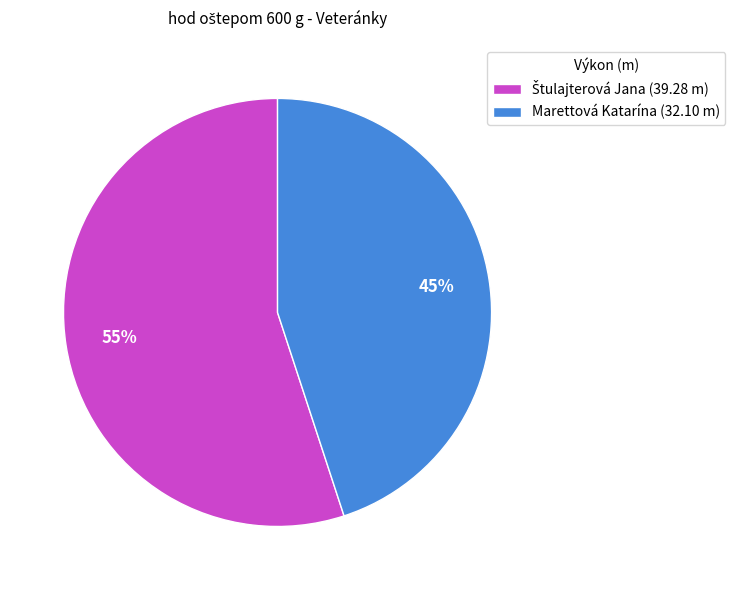

To the nearest percent, what percentage of the pie is Marettová Katarína (32.10 m)?

45%